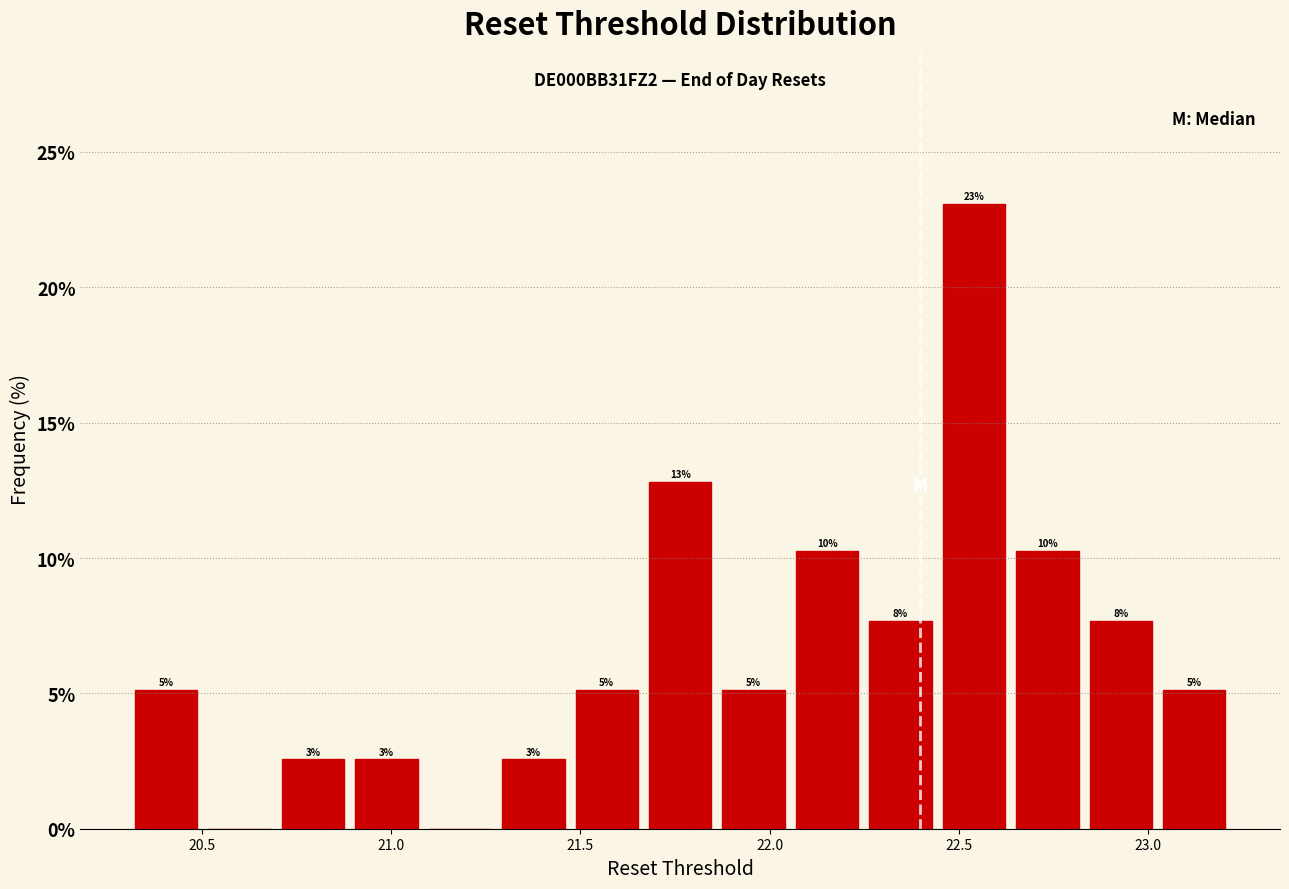

Around what value on the x-axis is the tallest bar? Give the approximate position of its centre, as read against the axis.

22.55